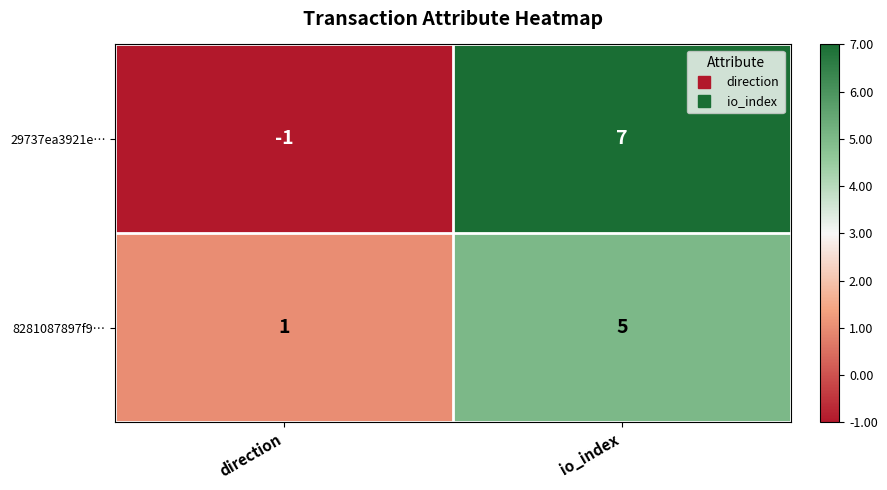

What is the minimum value shown in the chart?

-1